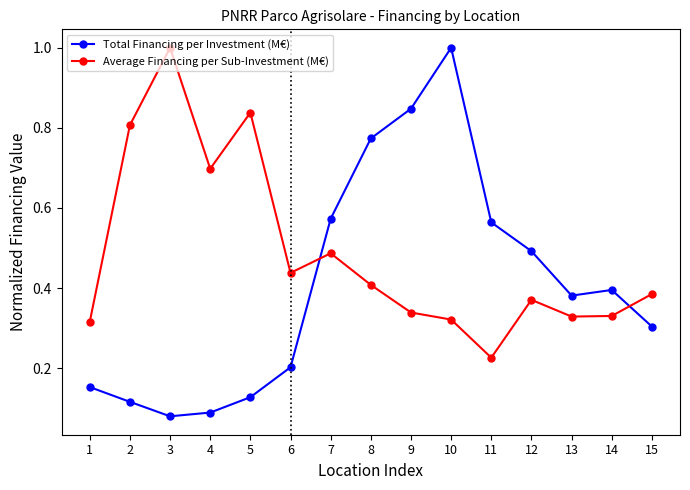

What are all the series names shown in the legend?

Total Financing per Investment (M€), Average Financing per Sub-Investment (M€)